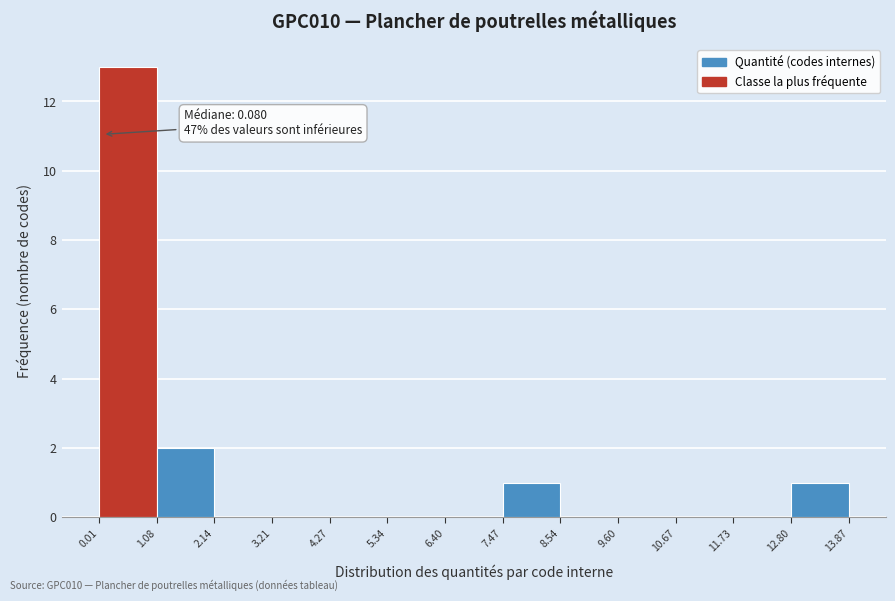

Which range on the x-axis has the tallest bar?

0.01 to 1.08